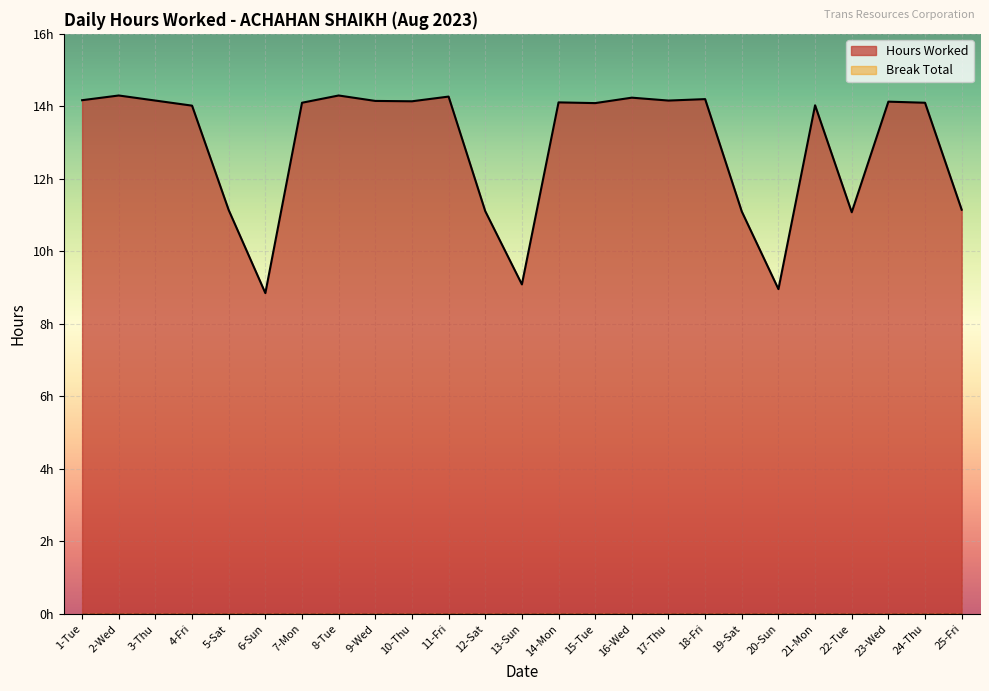

How many values exceed 14?

17